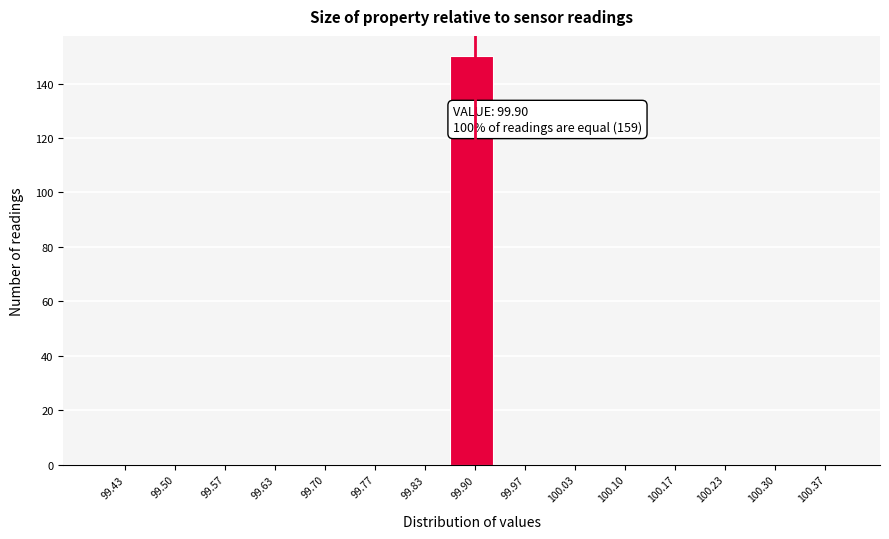

Which range on the x-axis has the tallest bar?

99.87 to 99.93